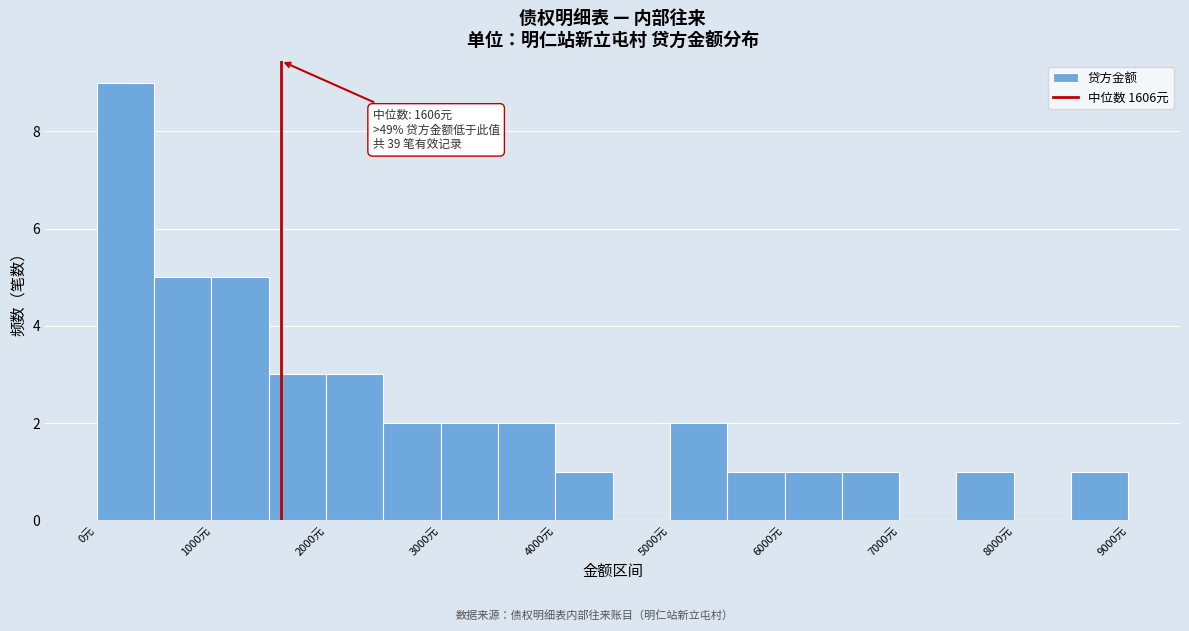

Over which range of the x-axis is the bar tallest?

0 to 500